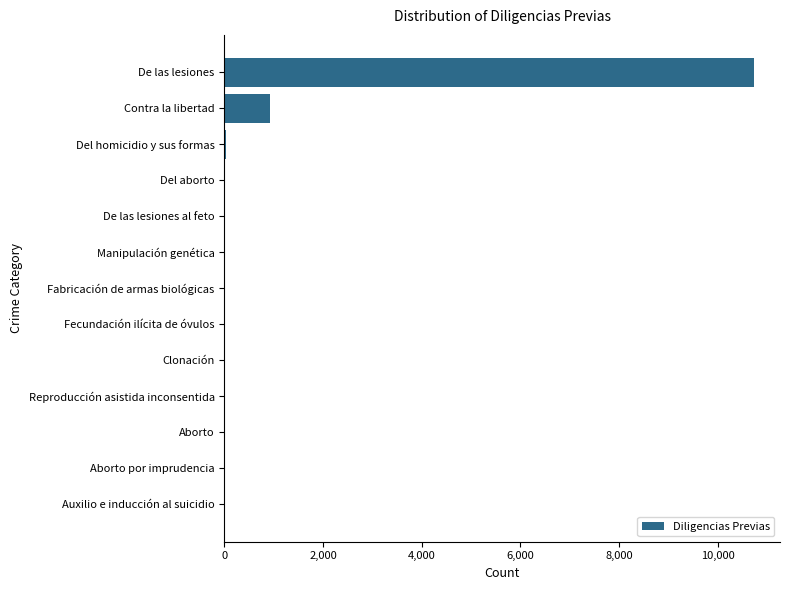

What is the change in value from De las lesiones to Reproducción asistida inconsentida?

-10728